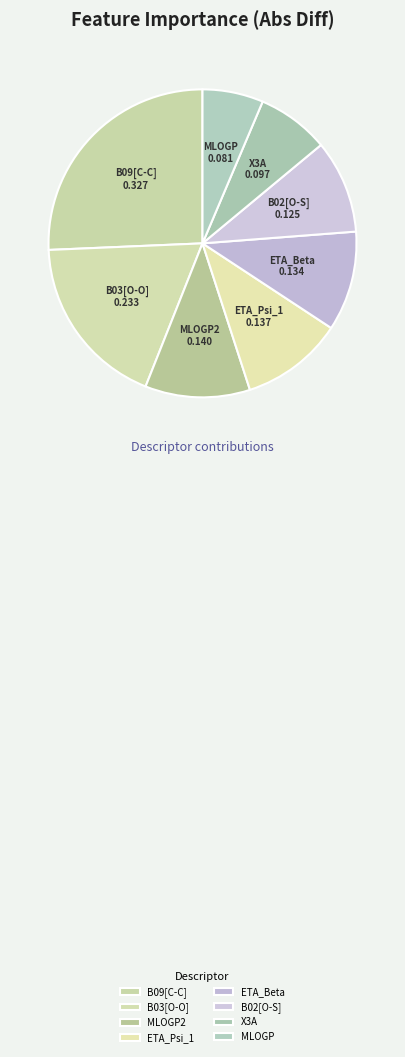

How many segments does this pie chart have?

8